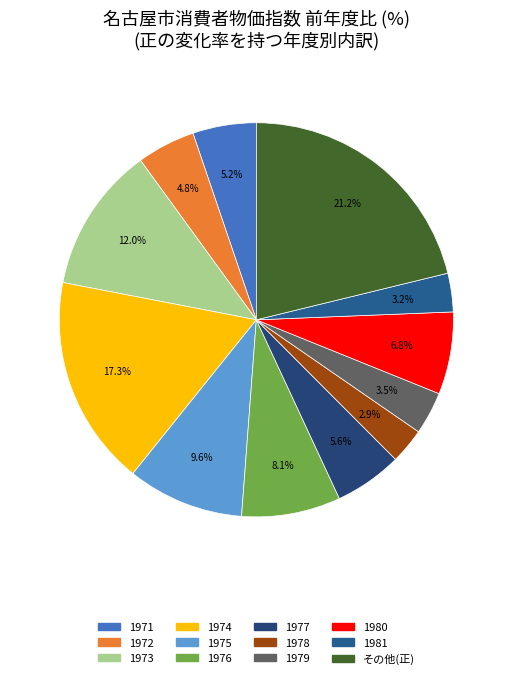

How many slices are in this pie chart?

12